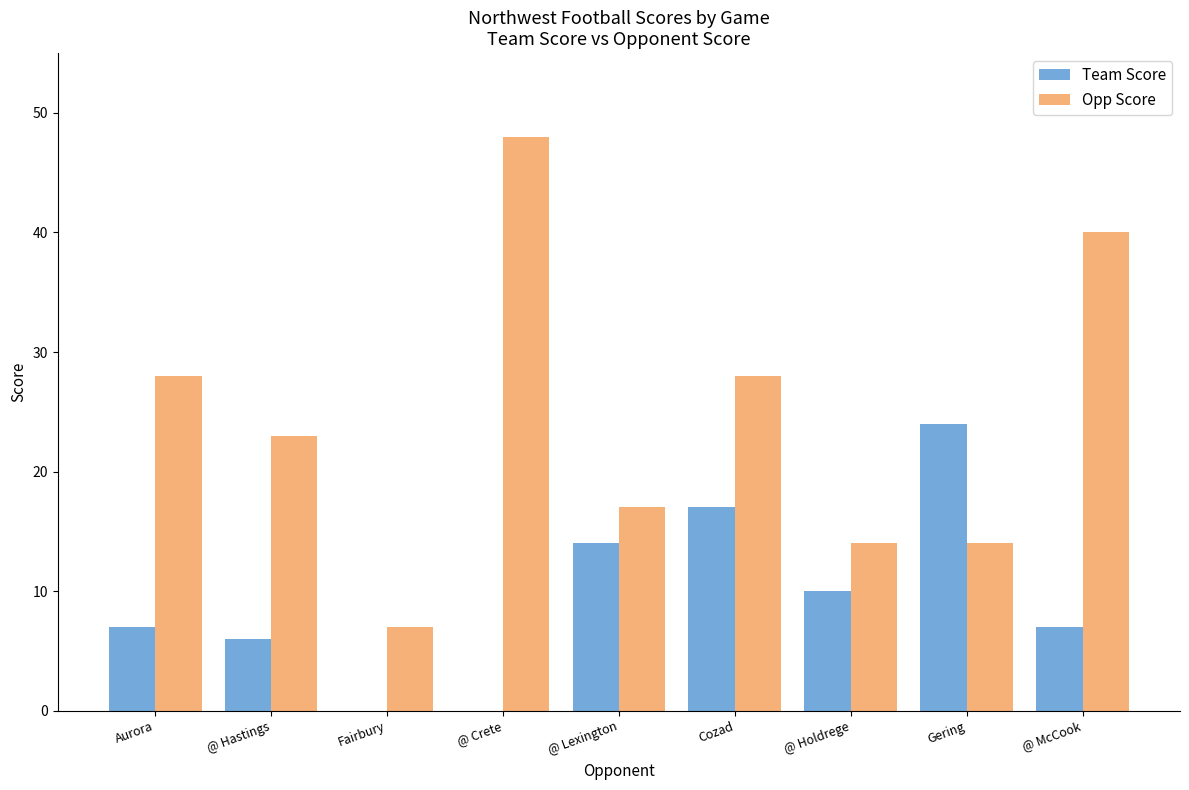

Reading left to right, extract all data points from this chart.

Team Score: 7	6	0	0	14	17	10	24	7
Opp Score: 28	23	7	48	17	28	14	14	40